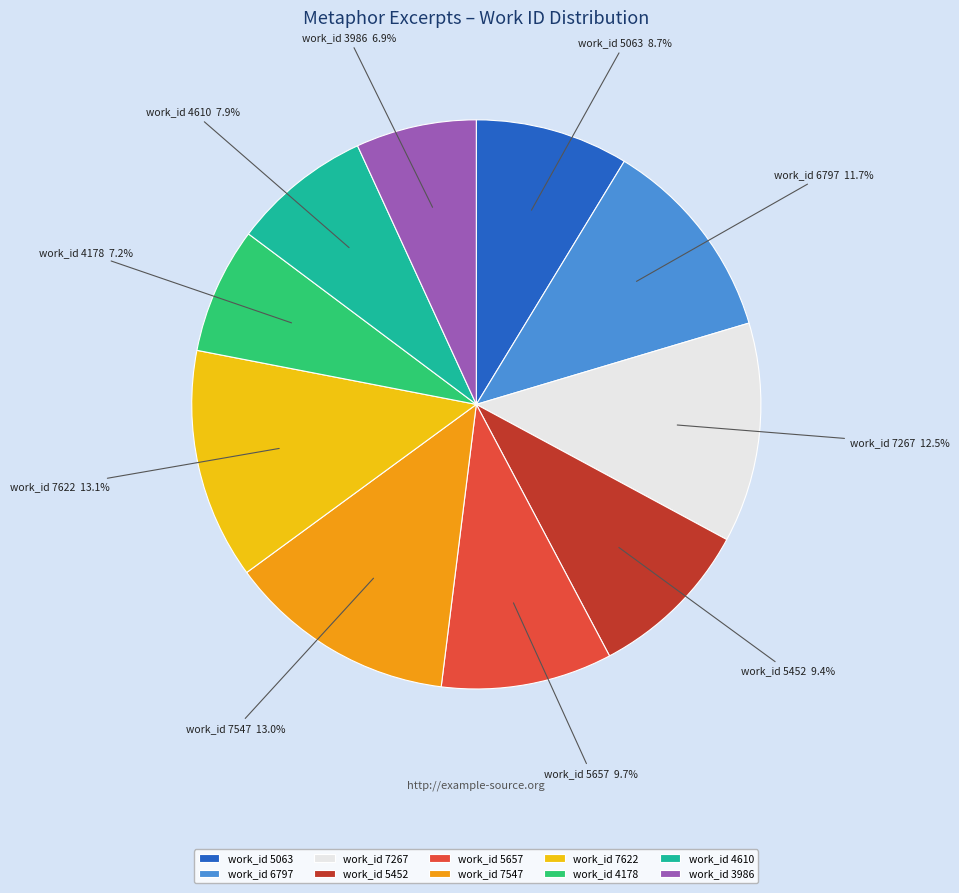

Between work_id 6797 and work_id 5452, which is larger?

work_id 6797